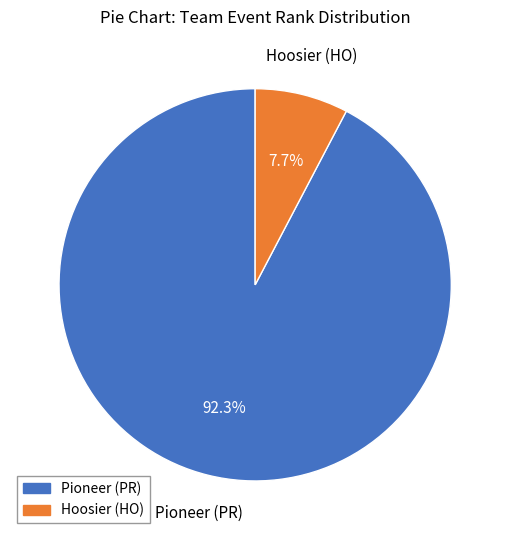

Is there any slice that represents more than half of the pie?

Yes